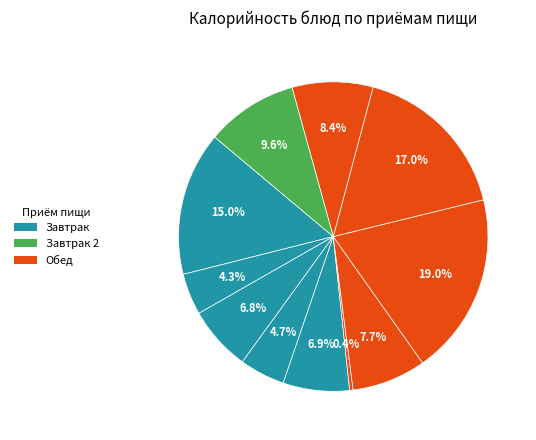

How many slices are in this pie chart?

11